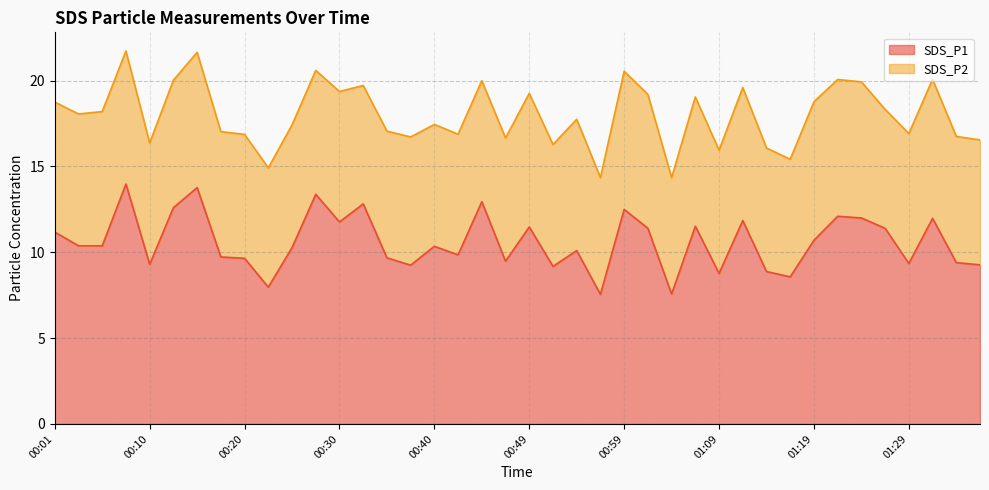

At which label does the data first exceed 10?

00:01